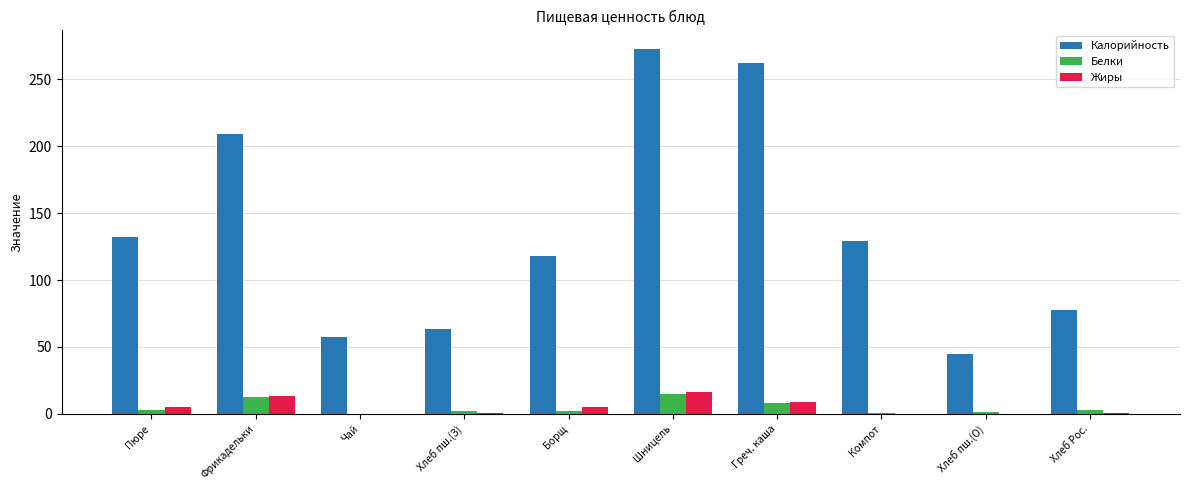

What is the greatest value displayed?

273.0